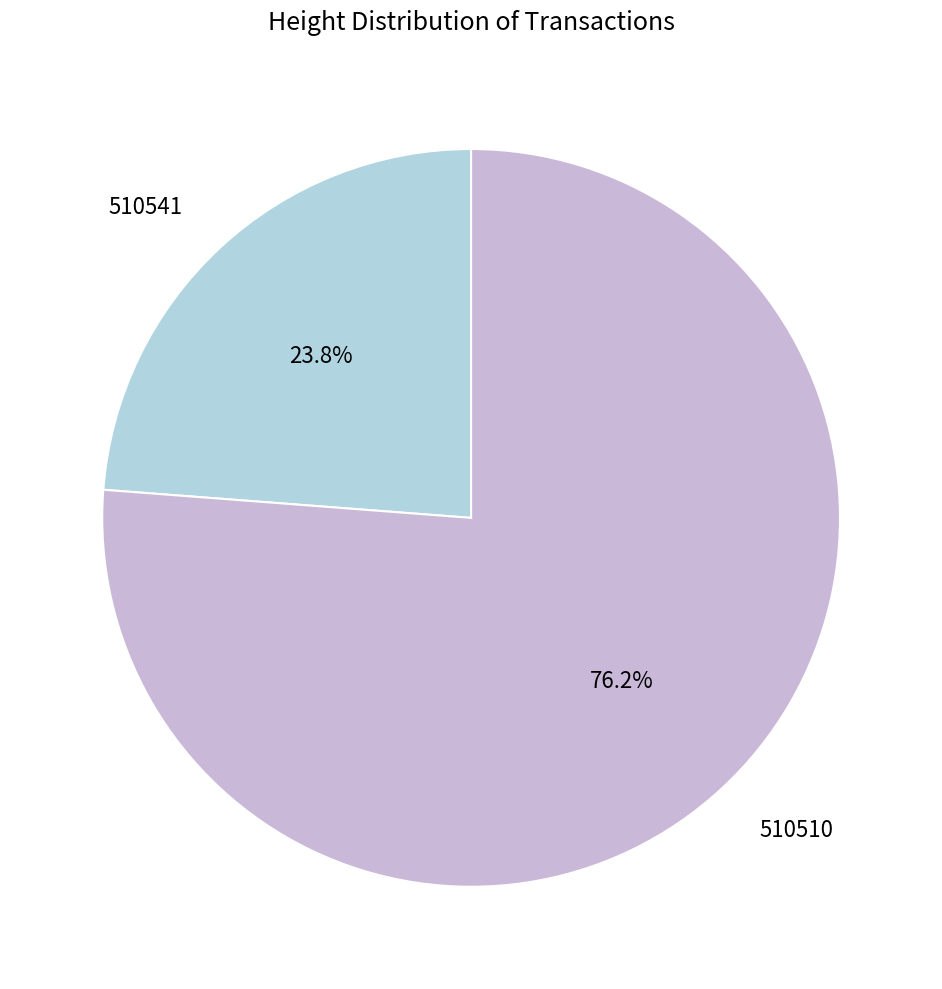

To the nearest percent, what is the average slice percentage?

50%